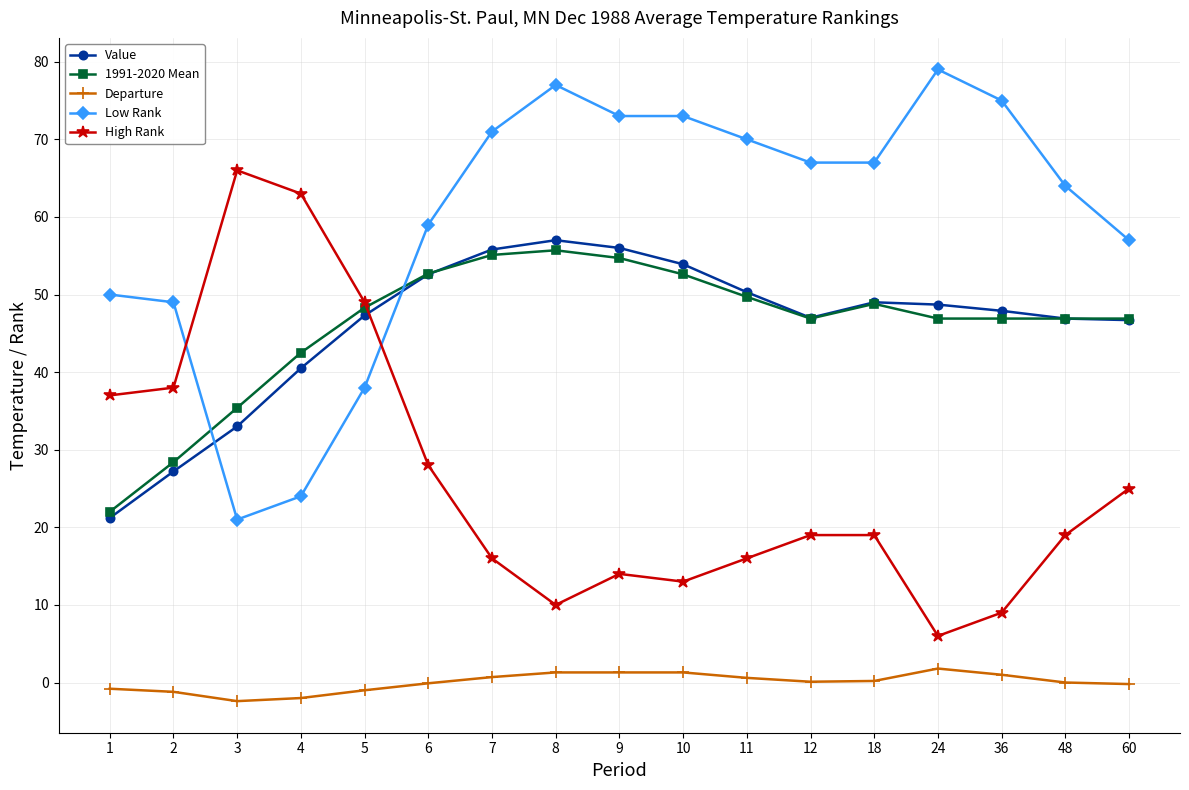

Is it true that Value equals 47.9 at 36?

True